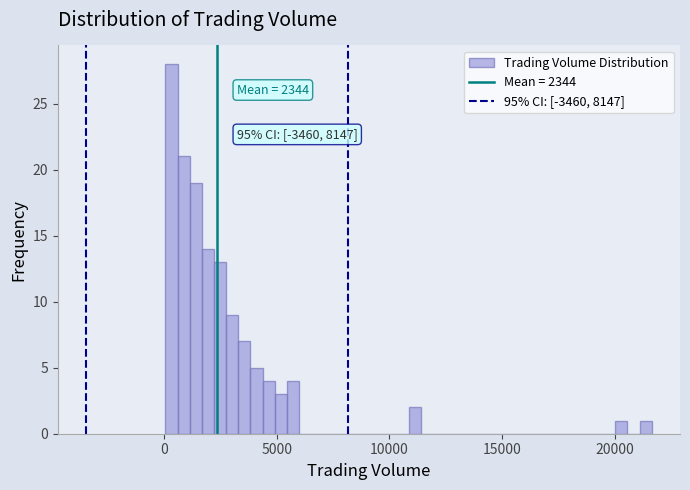

Read against the x-axis, roughly where is the centre of the tallest bar?

500